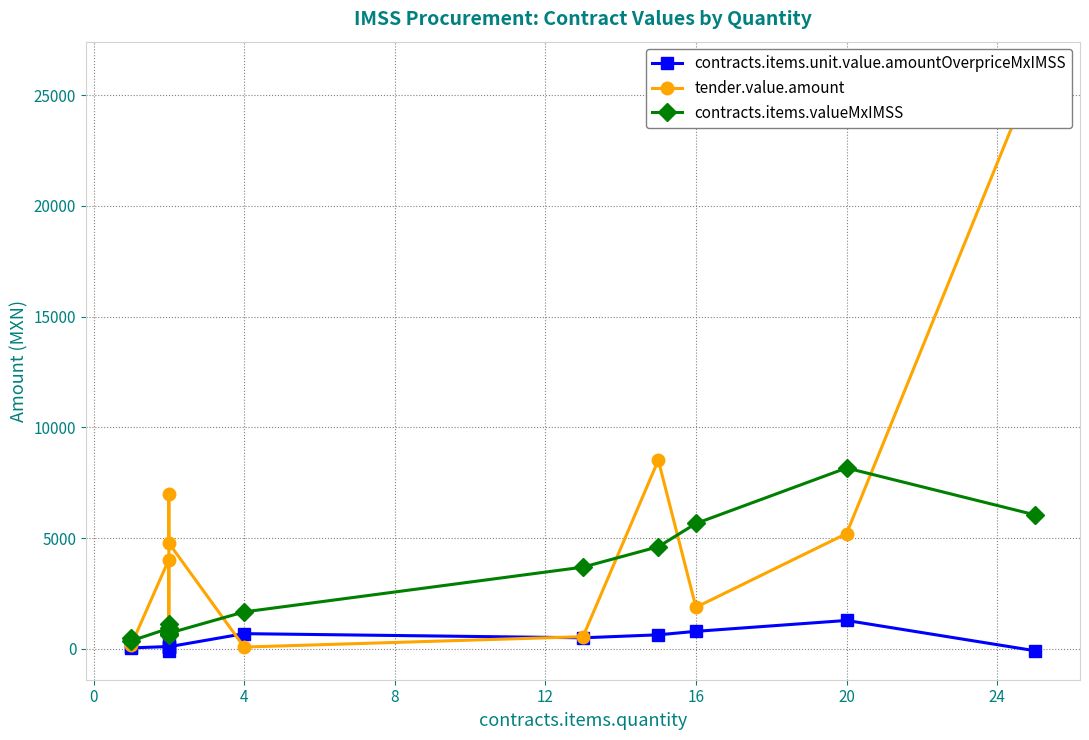

Count the number of data series in this chart.

3